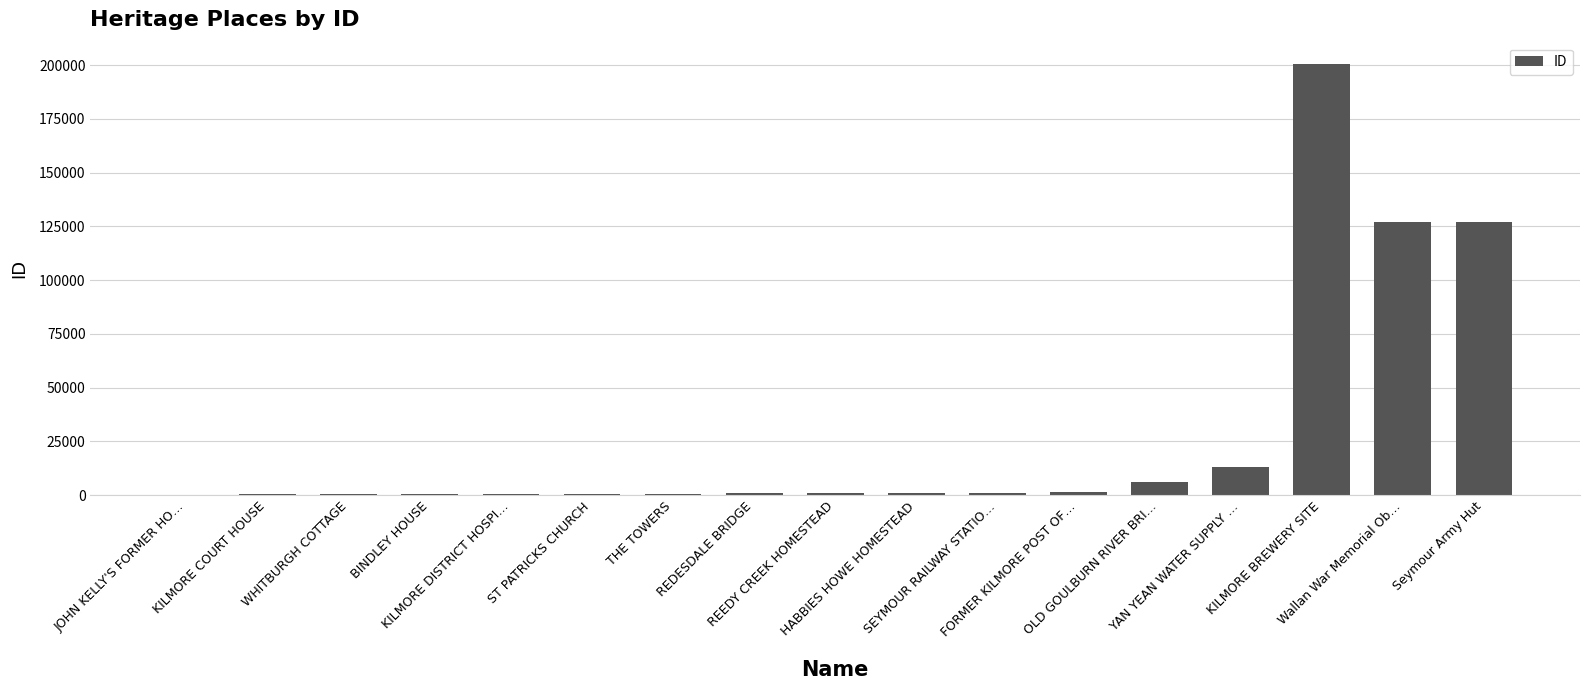

The value at Seymour Army Hut is 189750. True or false?

False